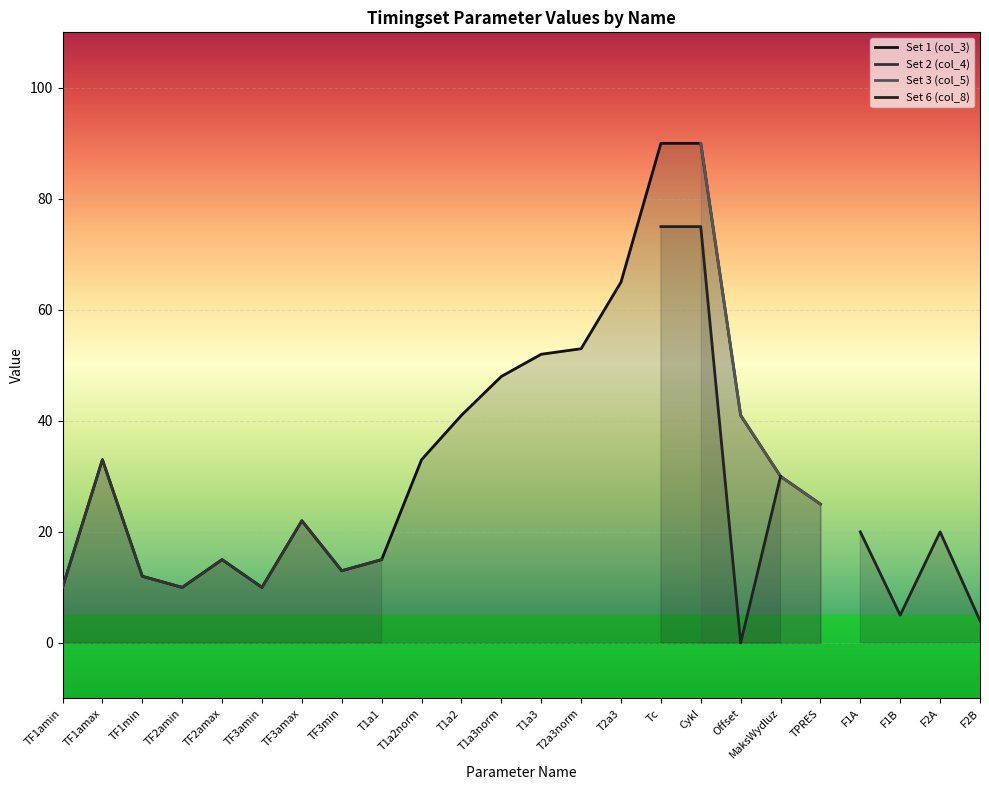

How many values in Set 1 (col_3) are above zero?

20